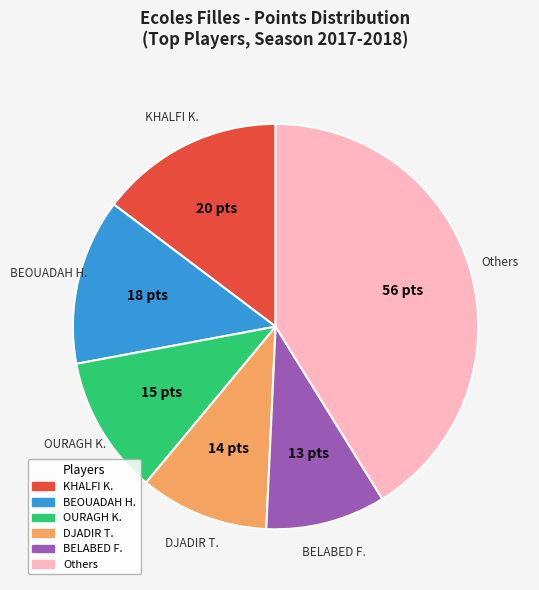

Does any single category account for the majority?

No